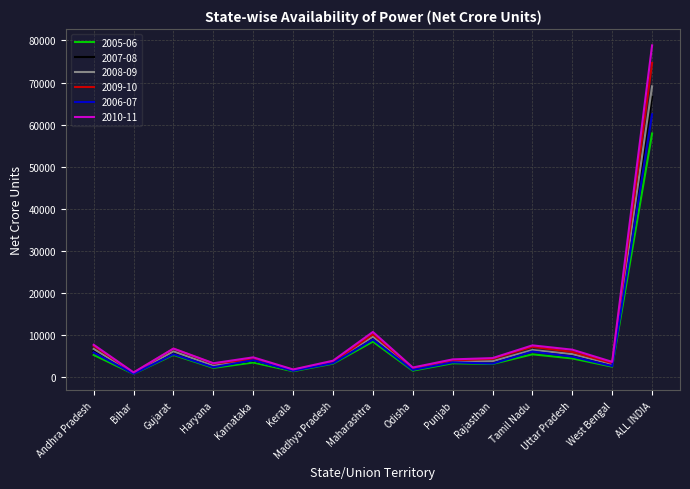

Which series has the widest spread of values?

2010-11